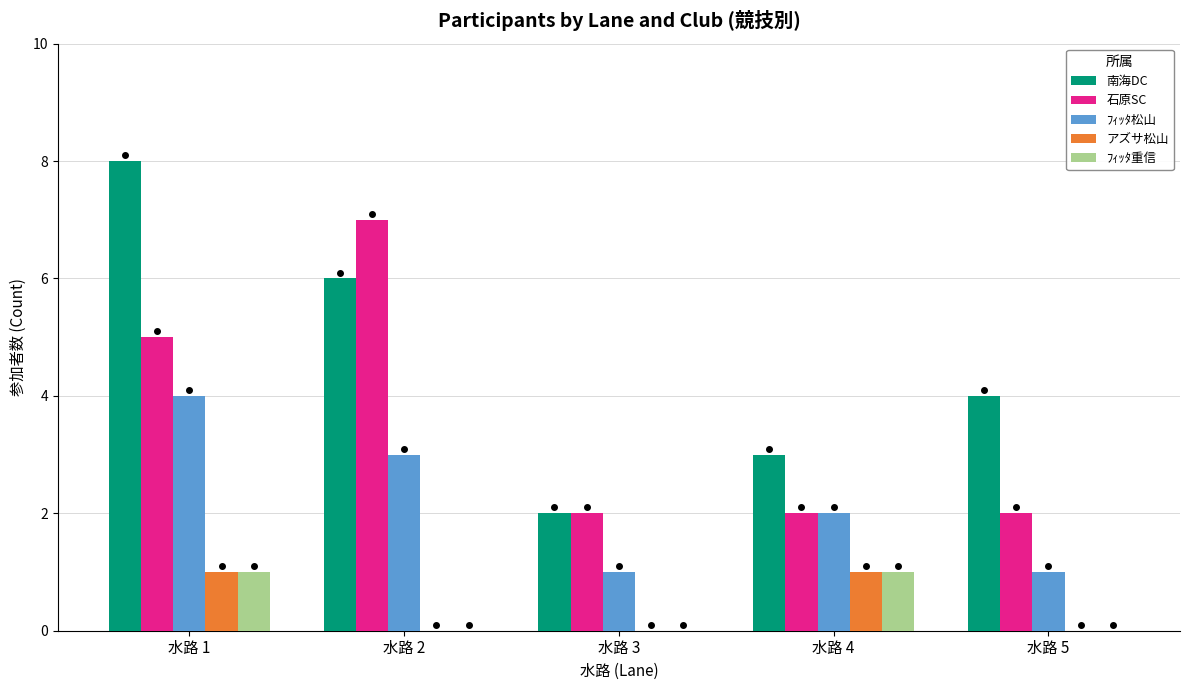

Does the chart contain stacked bars?

No